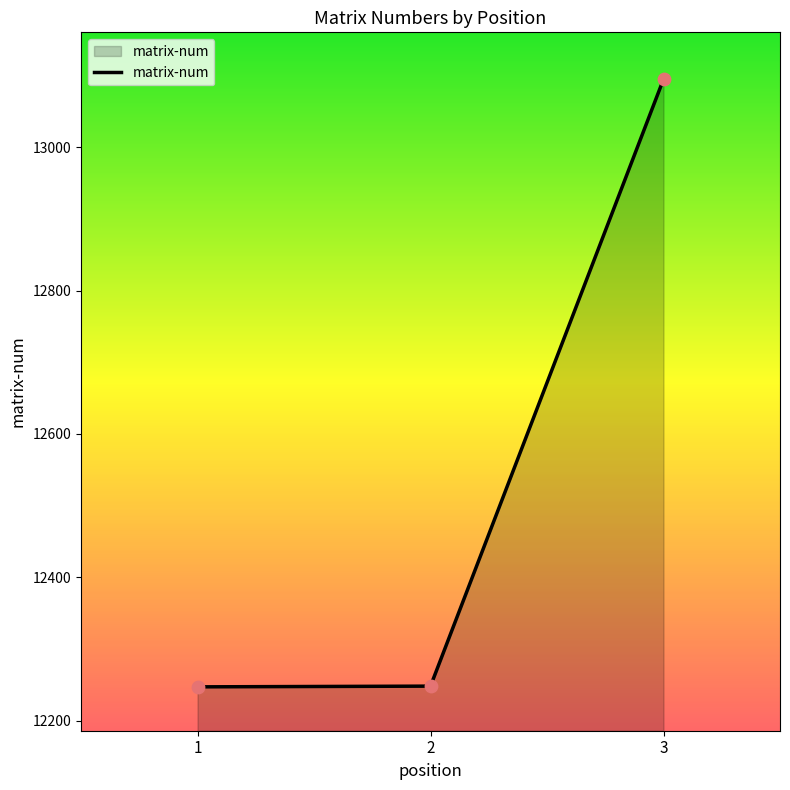

Approximately how many times larger is the value at 1 compared to 3?

0.9